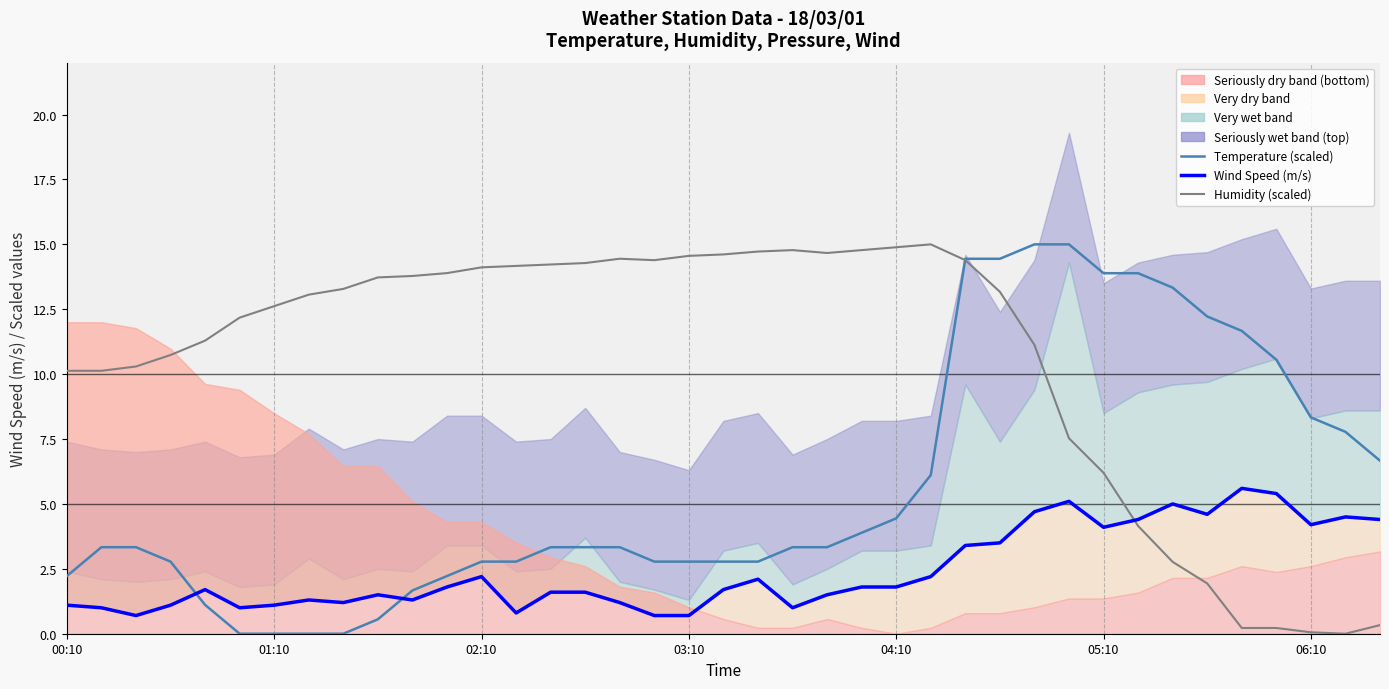

Is the value of Humidity (scaled) at 32 greater than the value of Wind Speed (m/s) at 32?

No